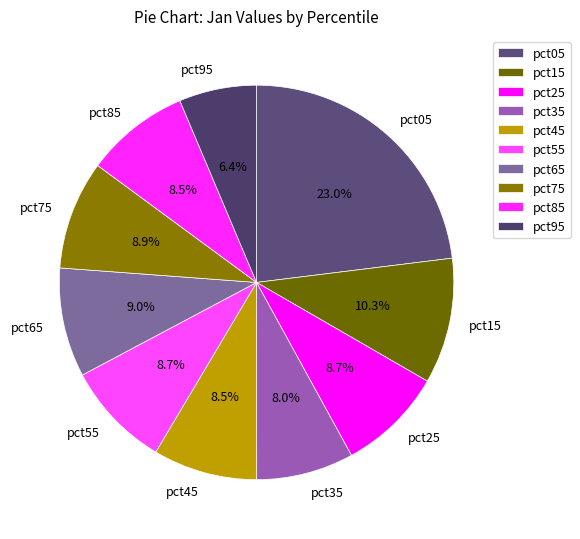

Between pct05 and pct65, which is larger?

pct05